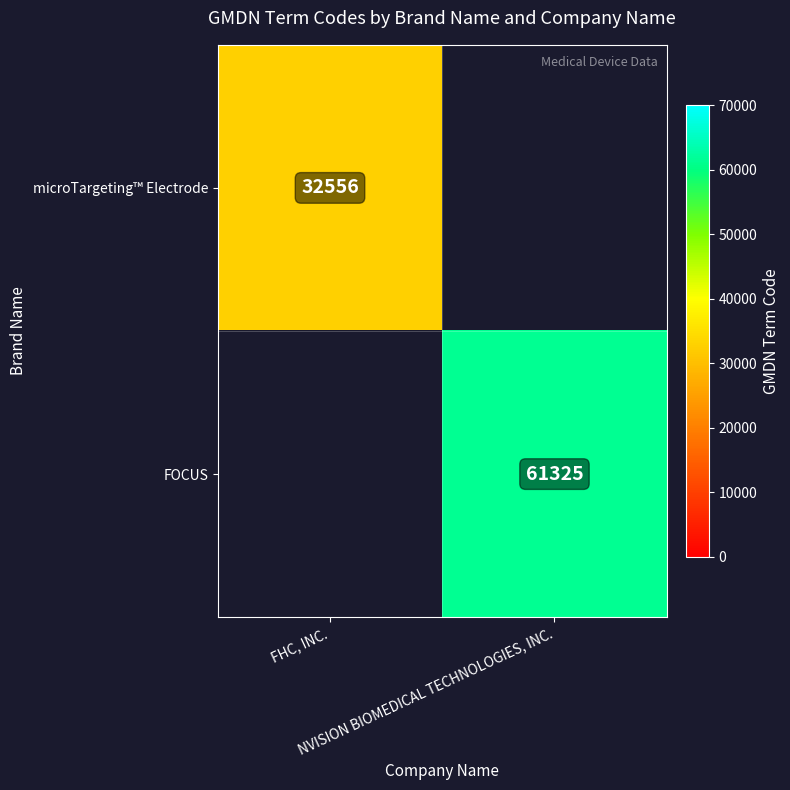

Rank the series by their average value, from lowest to highest.

microTargeting™ Electrode, FOCUS